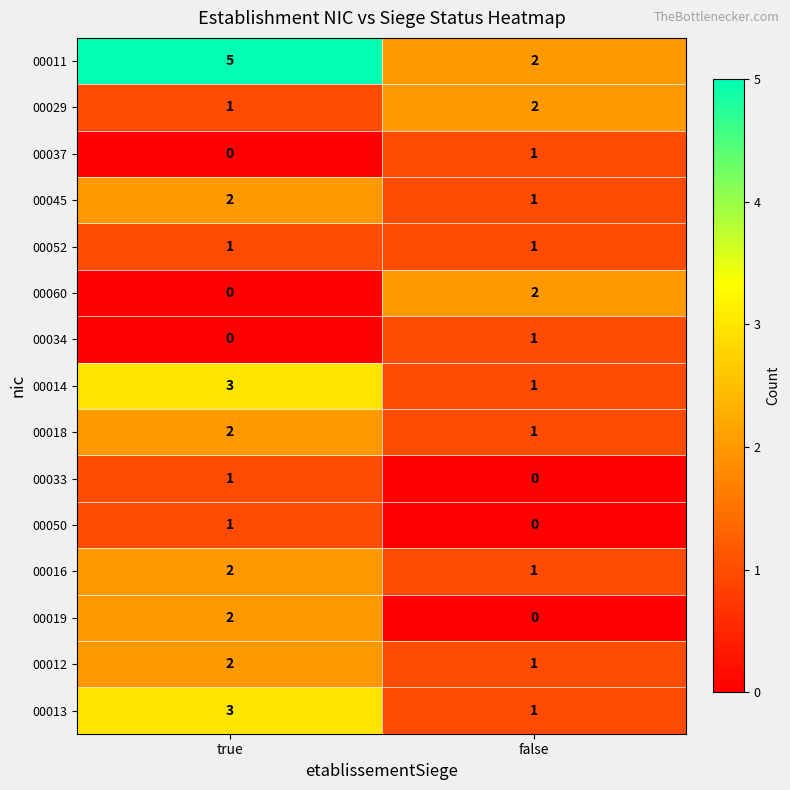

Between true and false, which series saw the biggest shift?

00011